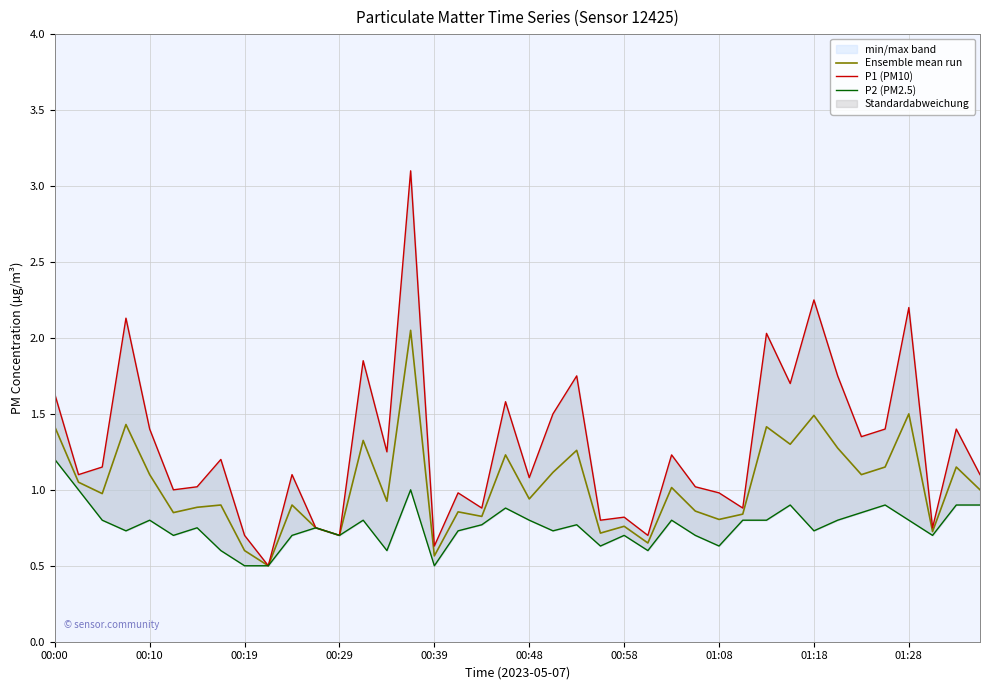

What is the lowest value of the Ensemble mean run series?

0.5